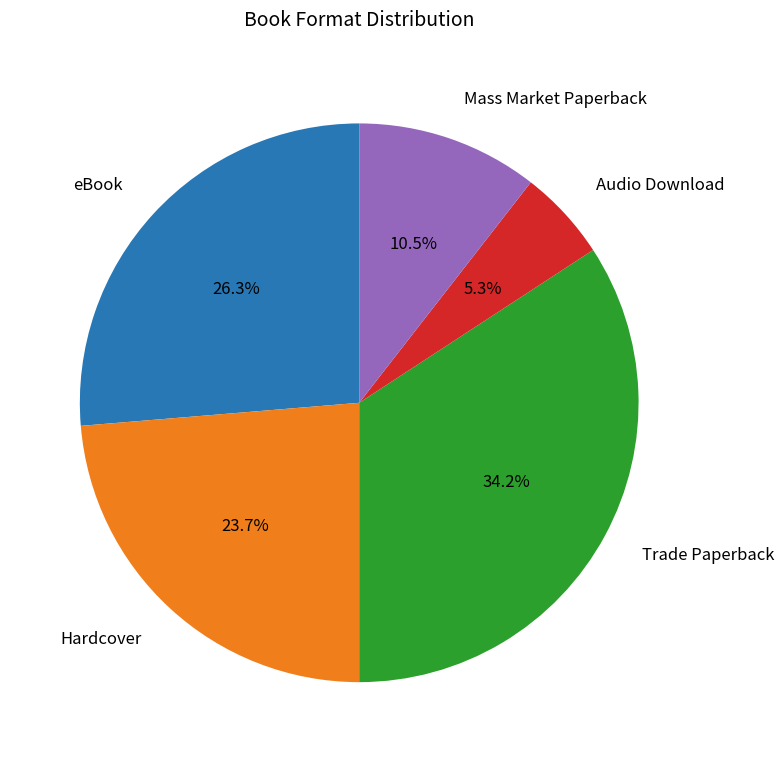

How many slices are in this pie chart?

5